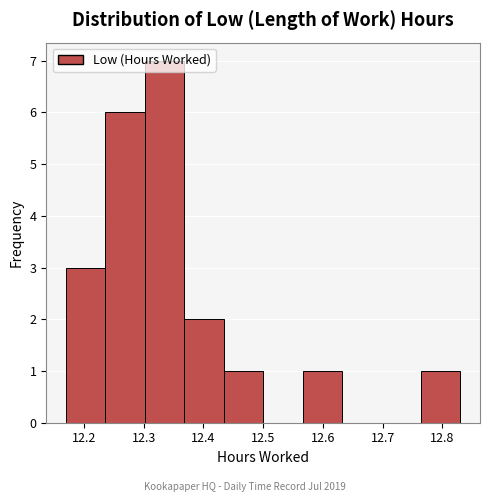

Which range on the x-axis has the tallest bar?

12.302 to 12.368